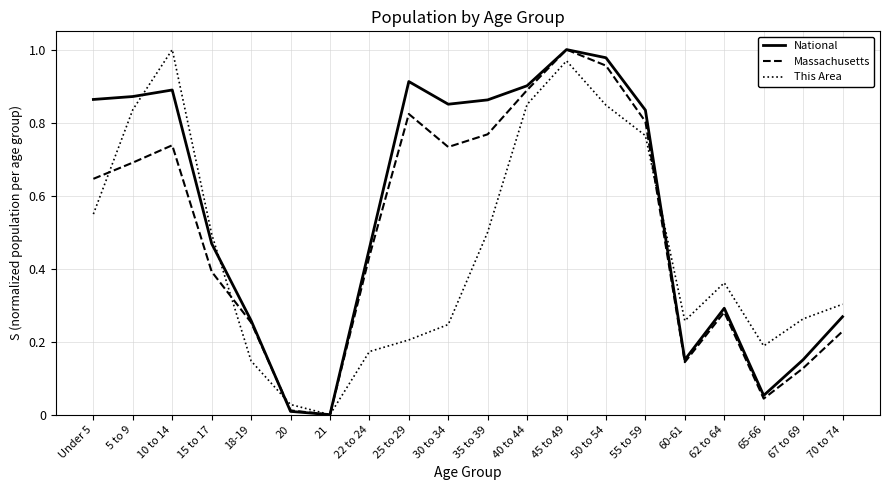

Which category has the lowest value in the This Area series?

21